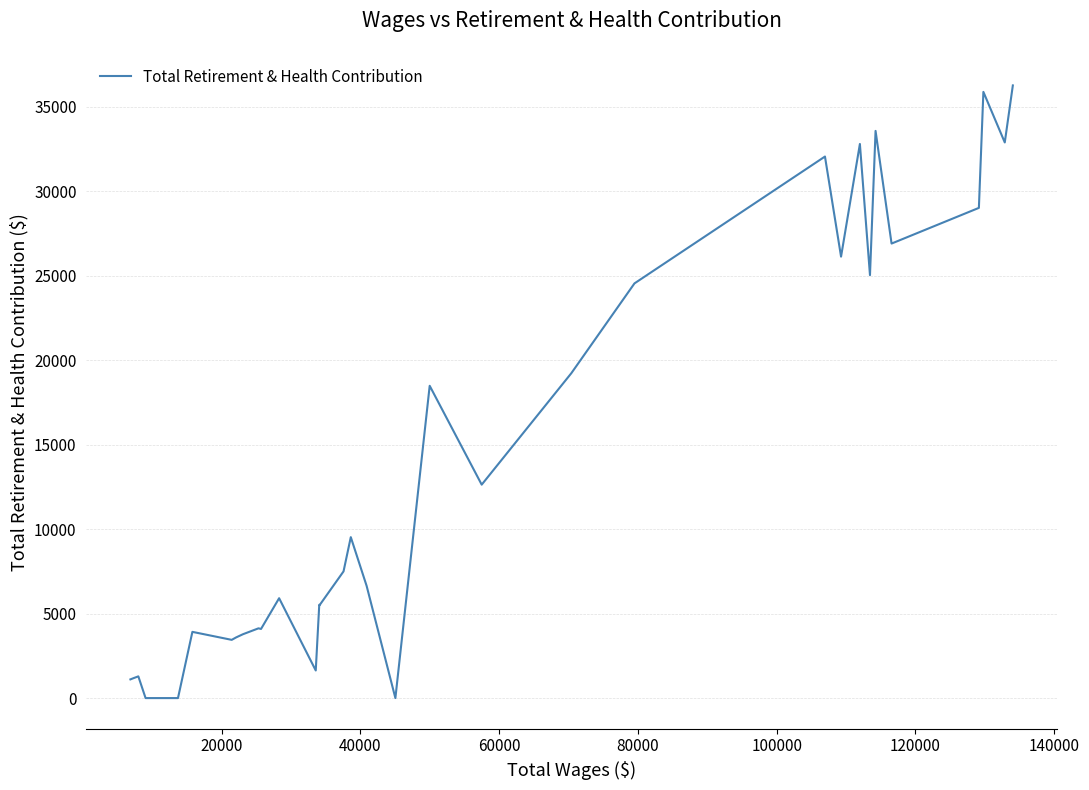

How many distinct data groups are displayed?

1